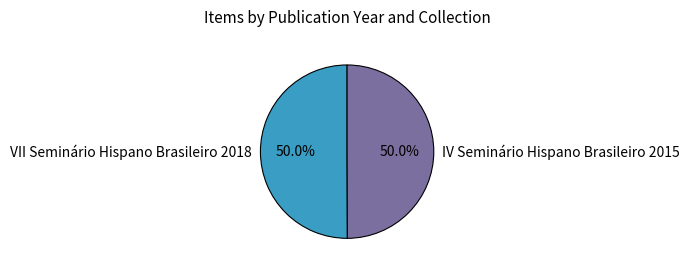

To the nearest percent, what percentage of the pie is VII Seminário Hispano Brasileiro 2018?

50%